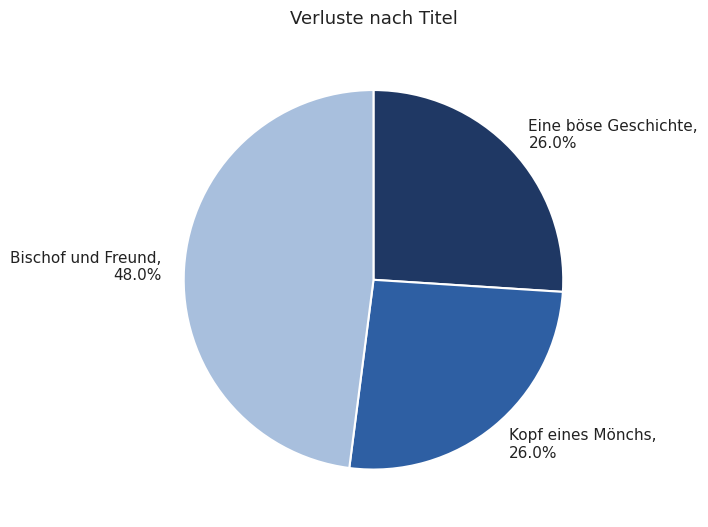

To the nearest percent, what percentage of the pie is Kopf eines Mönchs?

26%